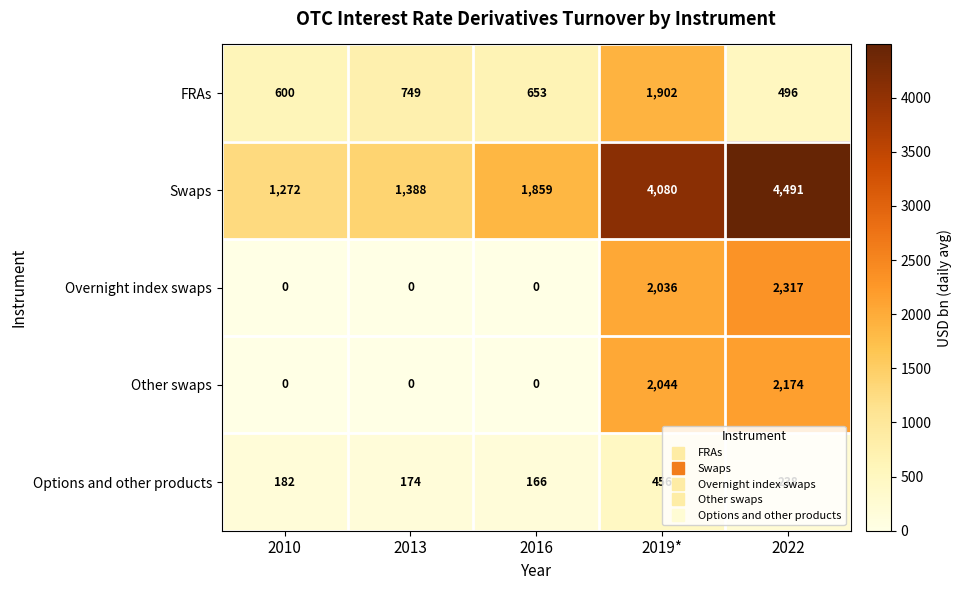

What is the sum of the Options and other products values at 2013 and 2010?

356